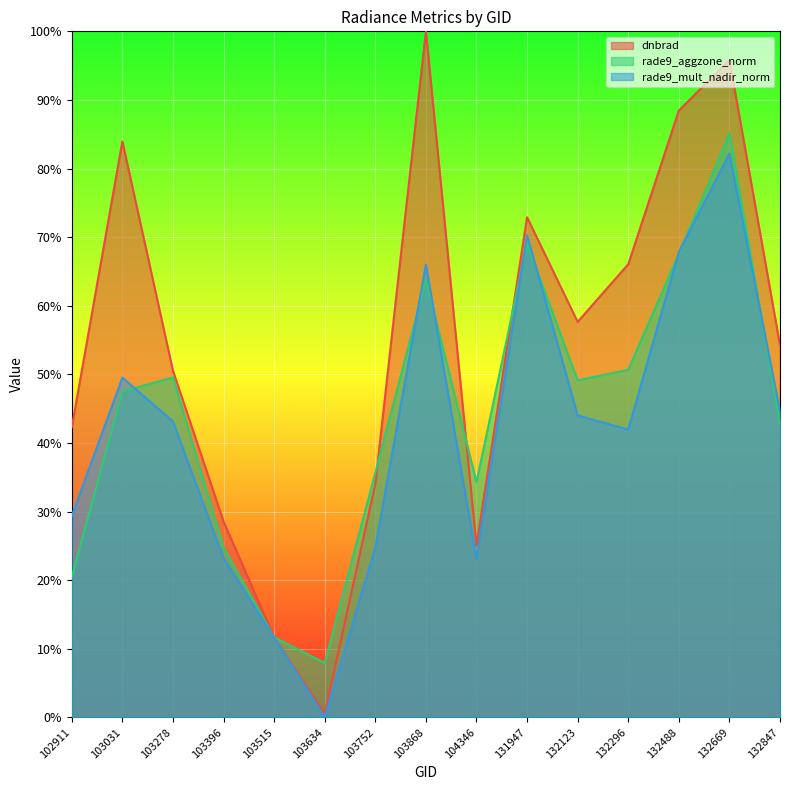

List the series in order of their overall mean, lowest first.

rade9_mult_nadir_norm, rade9_aggzone_norm, dnbrad